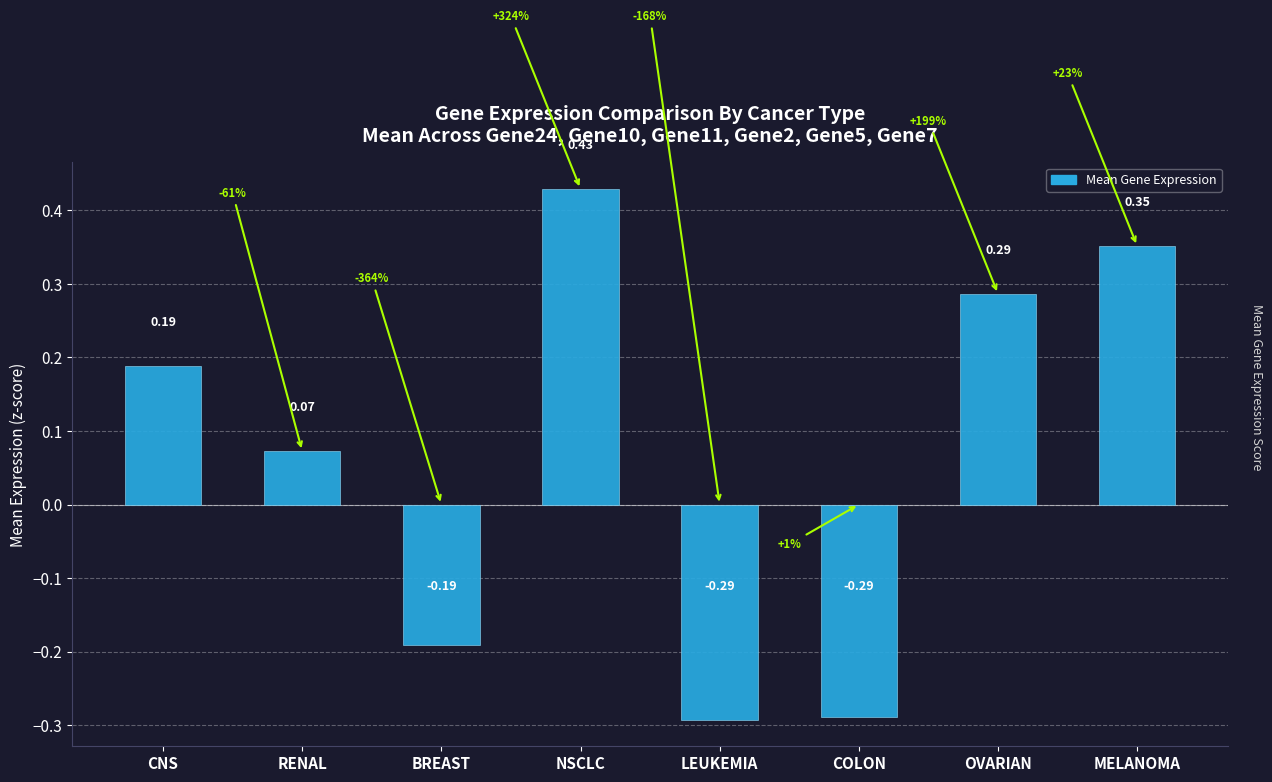

What is the difference between the second highest and minimum values?

0.6